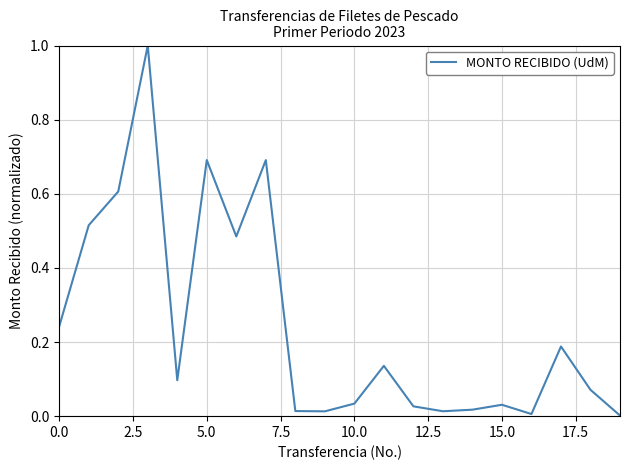

What is the difference between the maximum and minimum values?

1.0